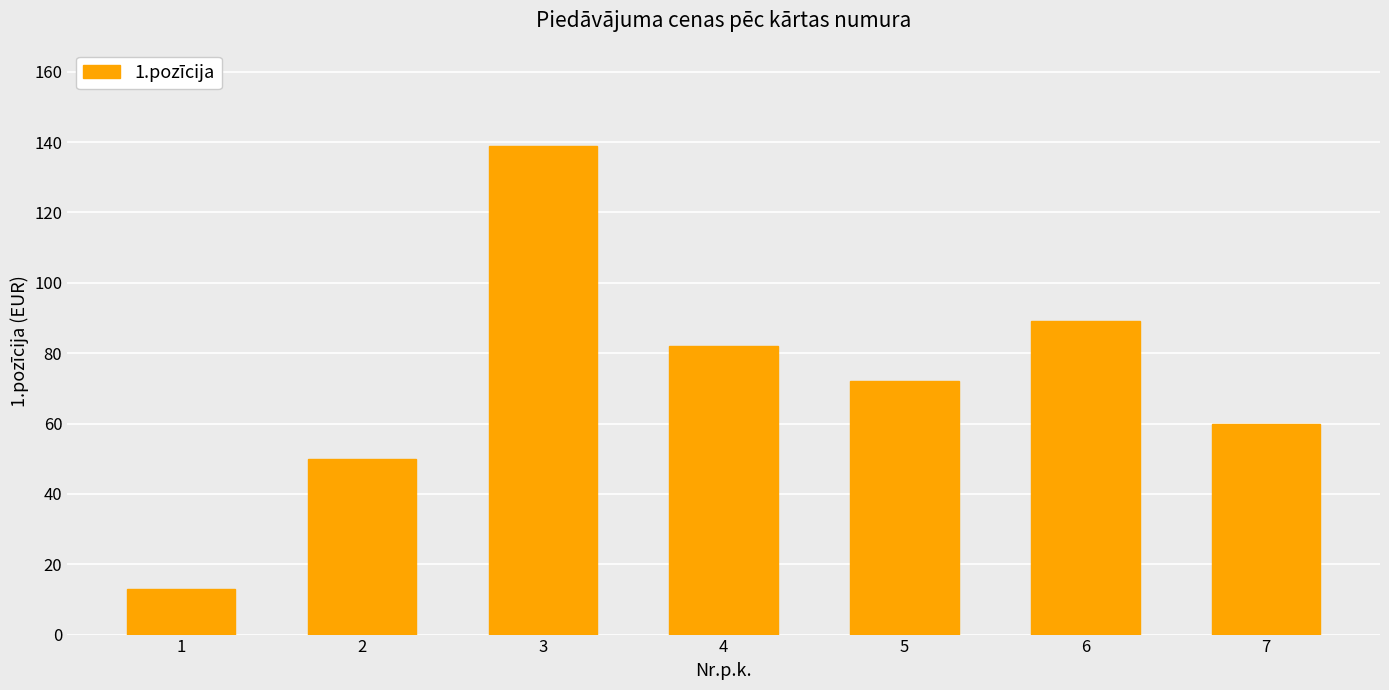

What is the change in value from 5 to 7?

-12.0